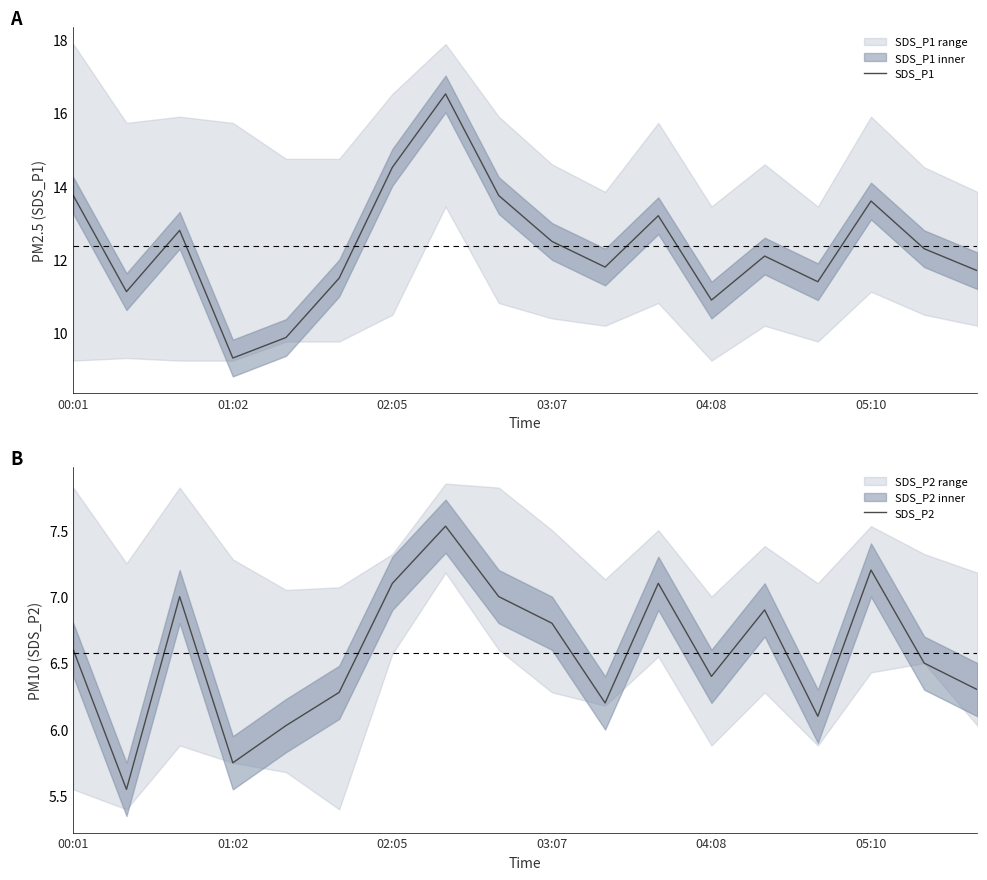

What is the lowest value of the SDS_P2 series?

5.5